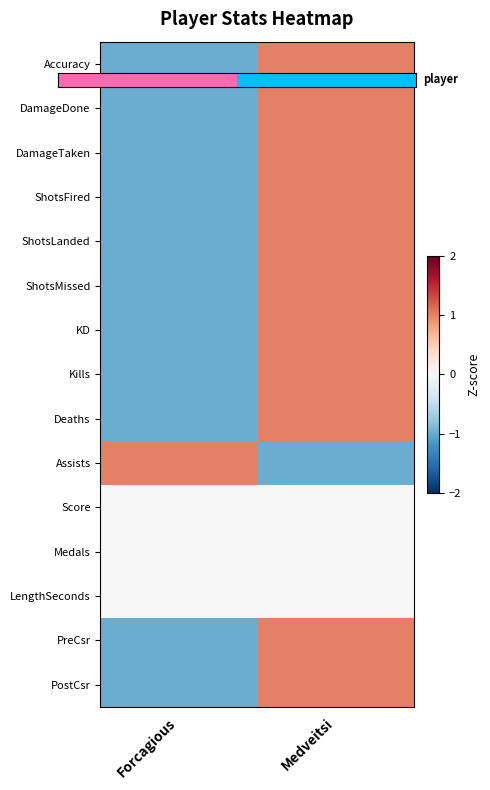

How many distinct data groups are displayed?

15